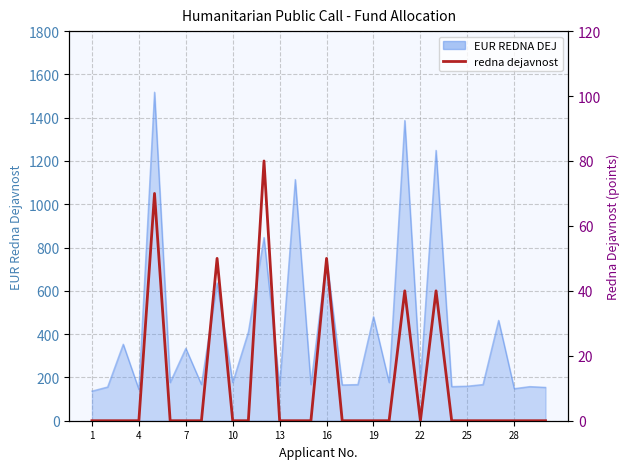

Which has a higher value, 16 or 19?

16